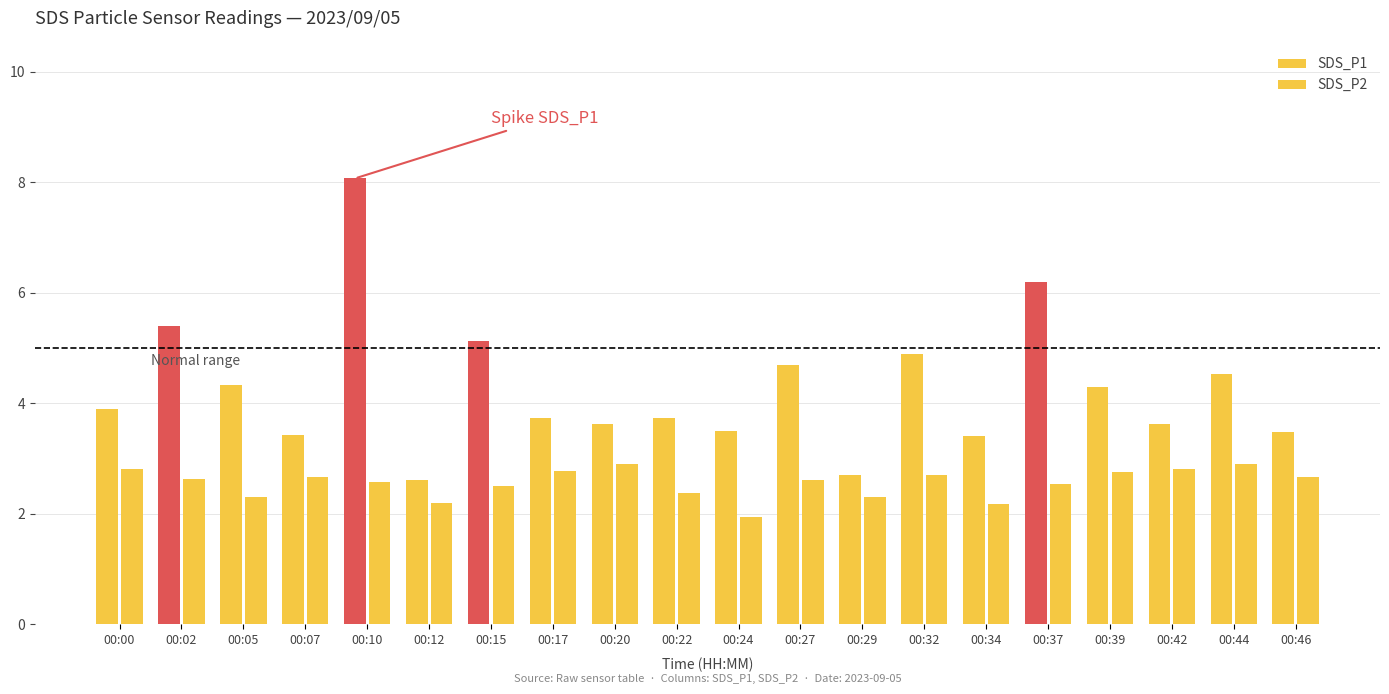

What is the minimum value shown in the chart?

1.9